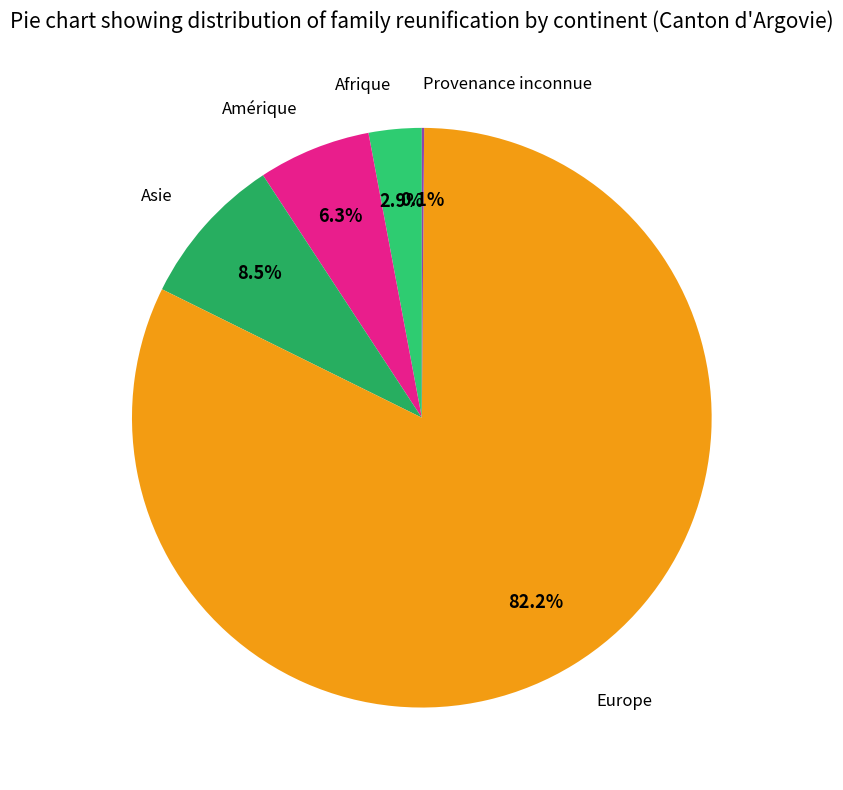

To the nearest percent, what is the average slice percentage?

20%